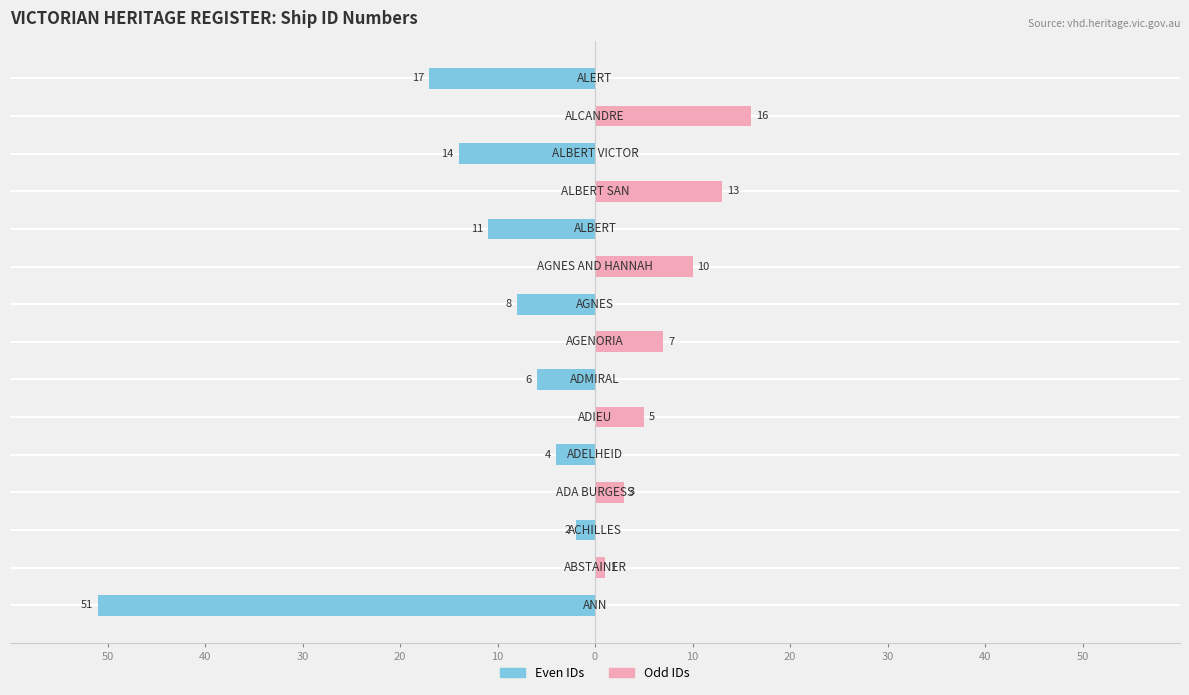

What is the difference between the maximum and minimum values in the Even IDs series?

51